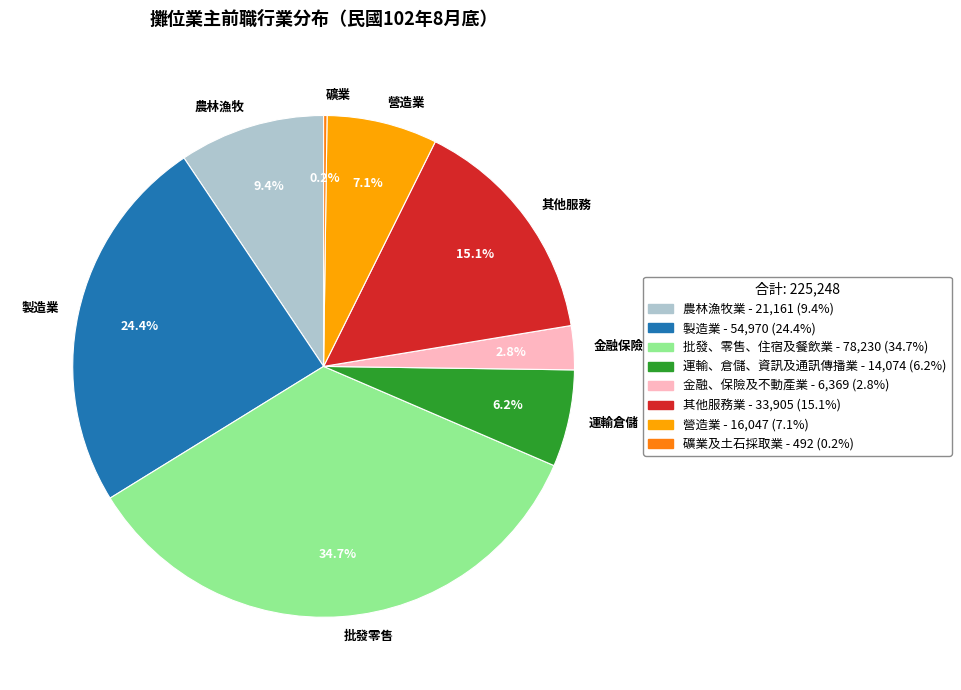

Does any single category account for the majority?

No